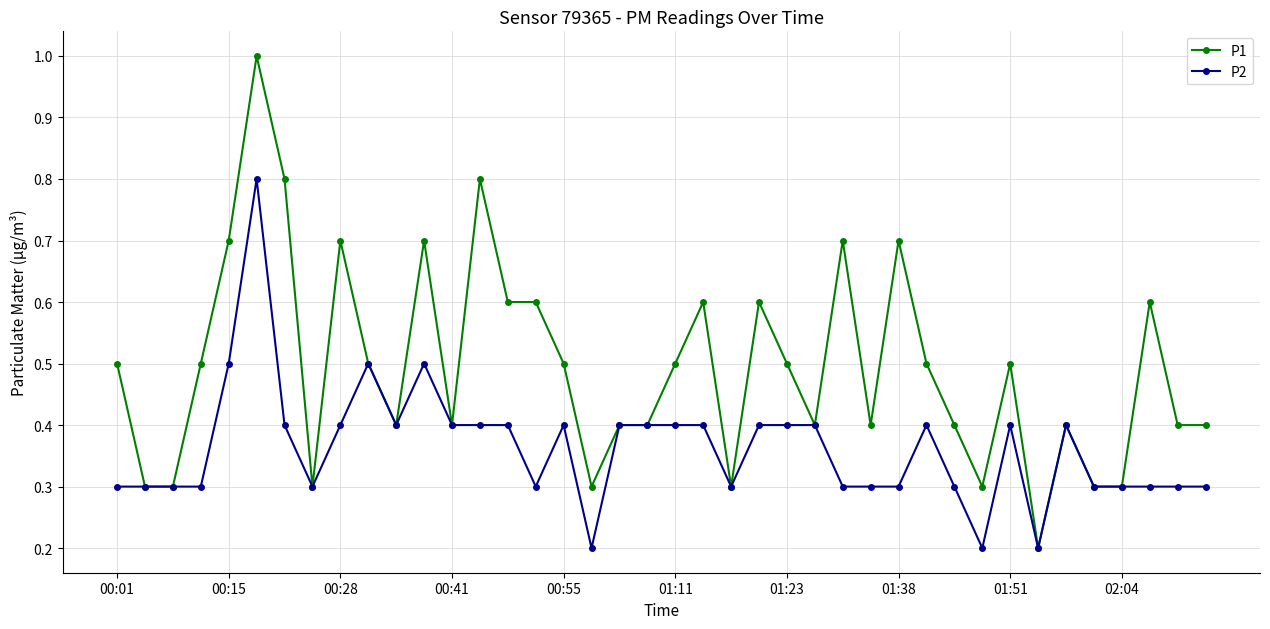

List the series in order of their overall mean, lowest first.

P2, P1